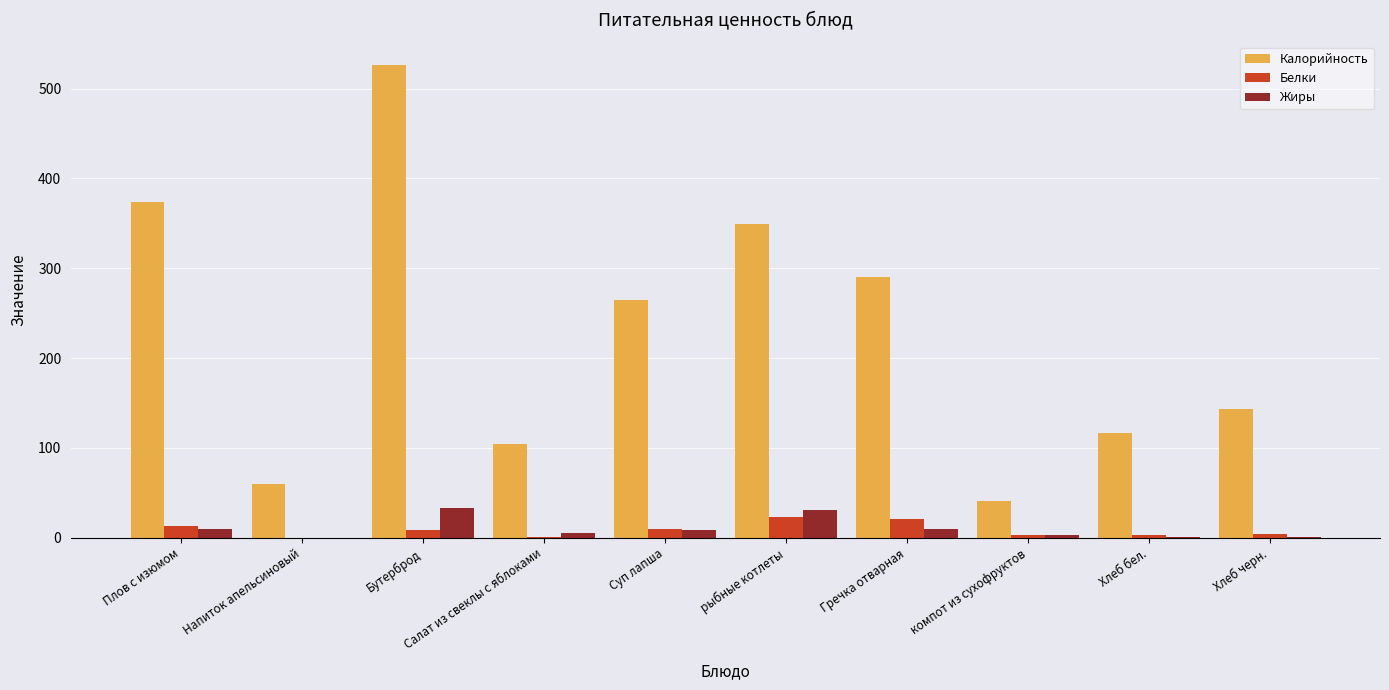

Is it true that Калорийность equals 469.2 at рыбные котлеты?

False